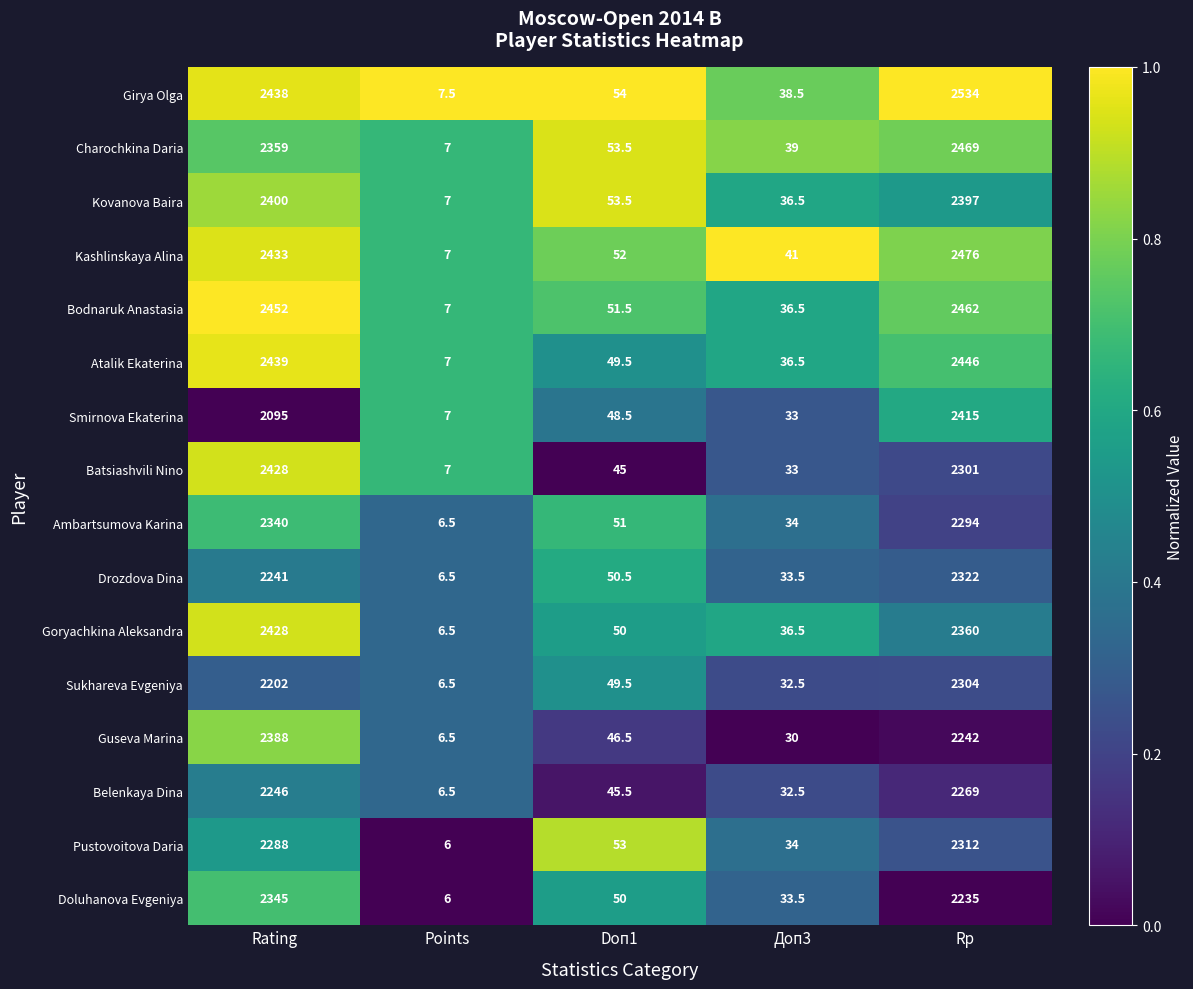

What is the average value of the Kovanova Baira series?

978.8